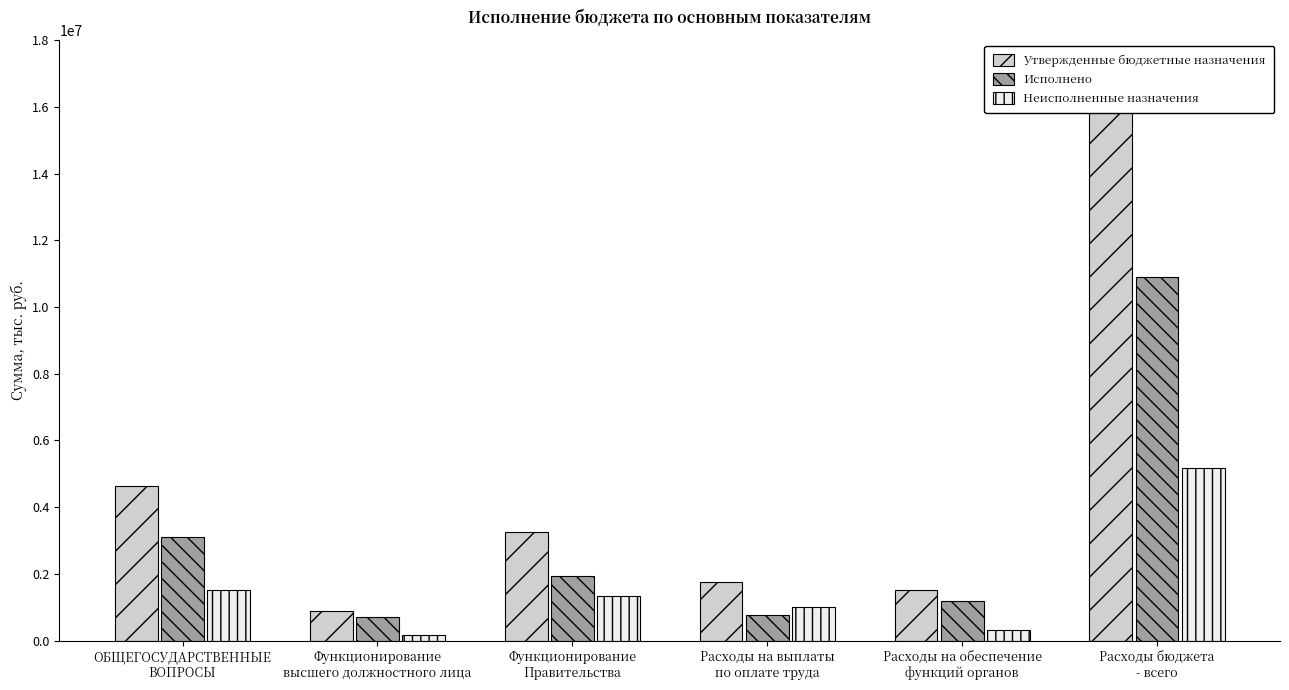

Between Расходы на выплаты
по оплате труда and Расходы на обеспечение
функций органов, which is larger?

Расходы на выплаты
по оплате труда